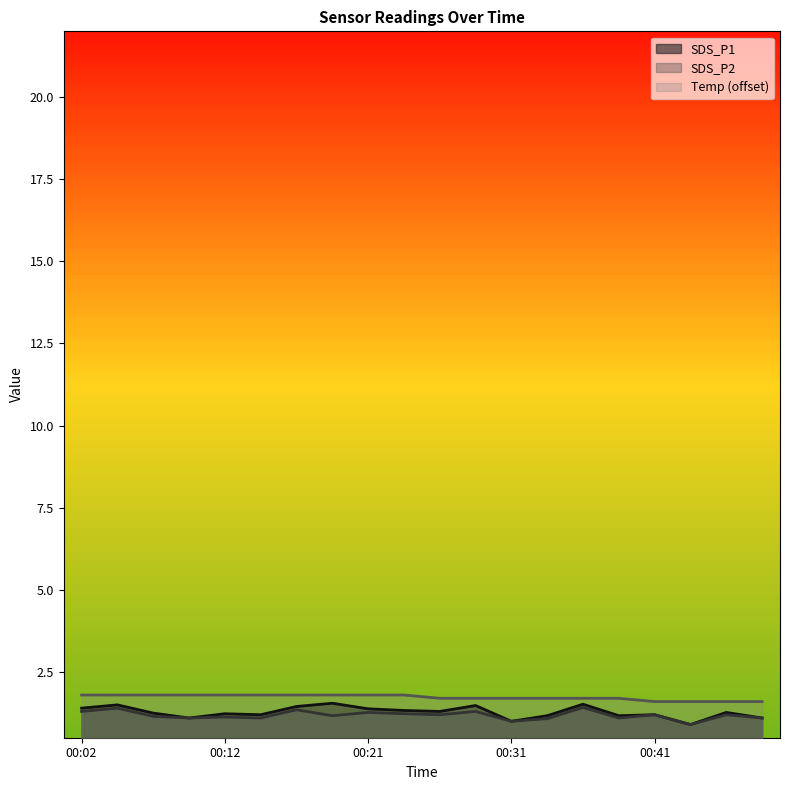

What are all the series names shown in the legend?

SDS_P1, SDS_P2, Temp (offset)